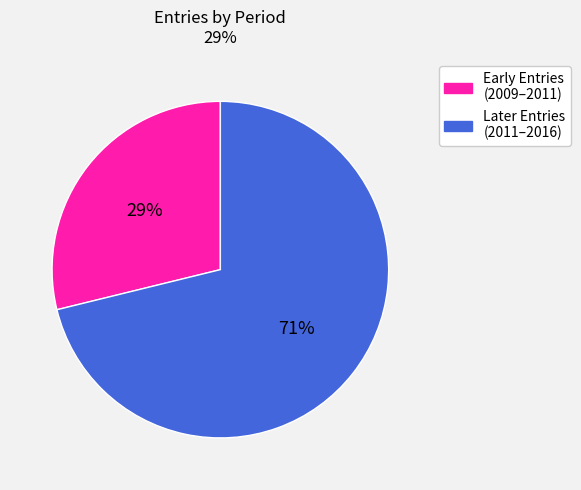

How many slices are in this pie chart?

2